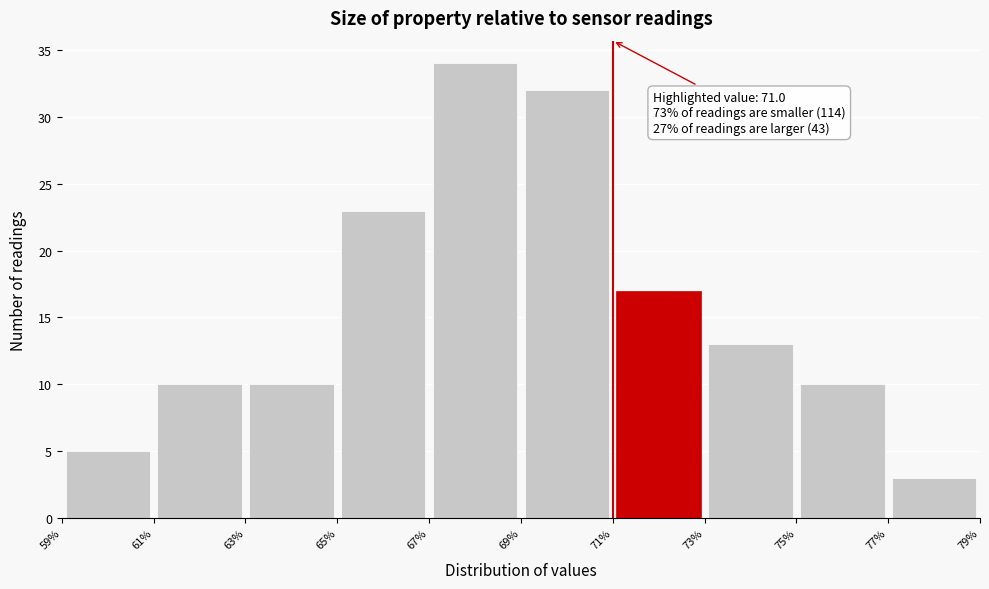

Over which range of the x-axis is the bar tallest?

67% to 69%